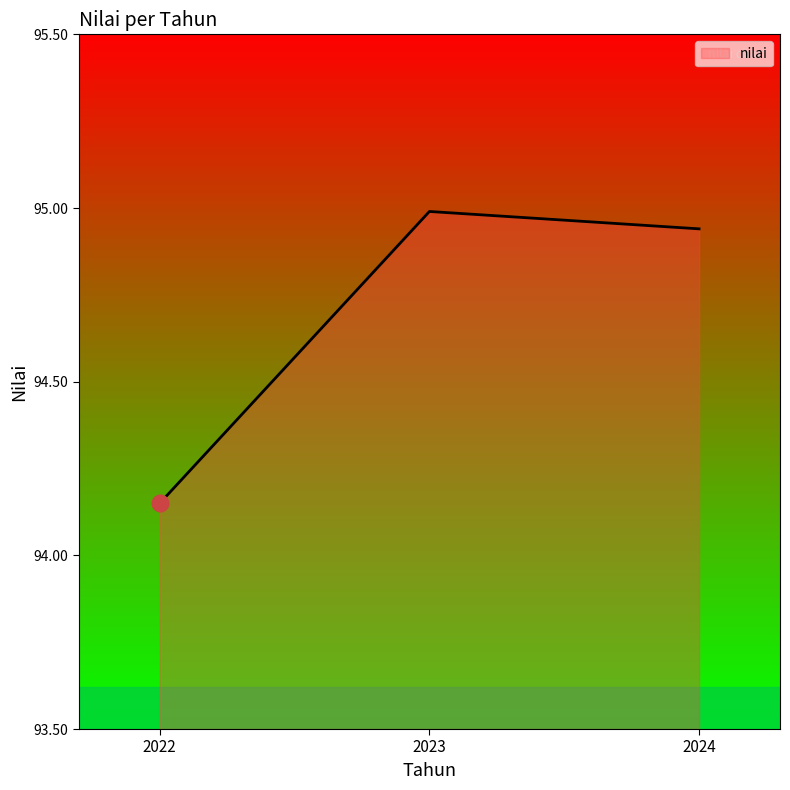

True or false: the data shows 95.0 at 2023.

True